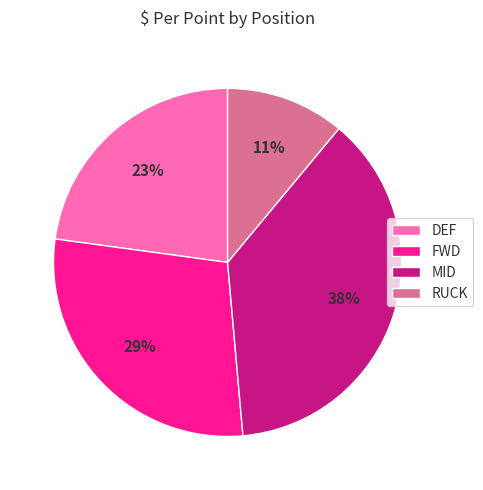

Combined, do MID and FWD account for over 50%?

Yes